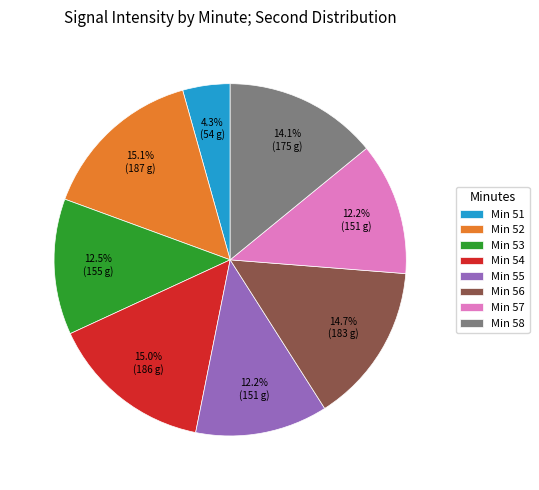

Approximately how many times larger is the value at Min 54 compared to Min 58?

1.1